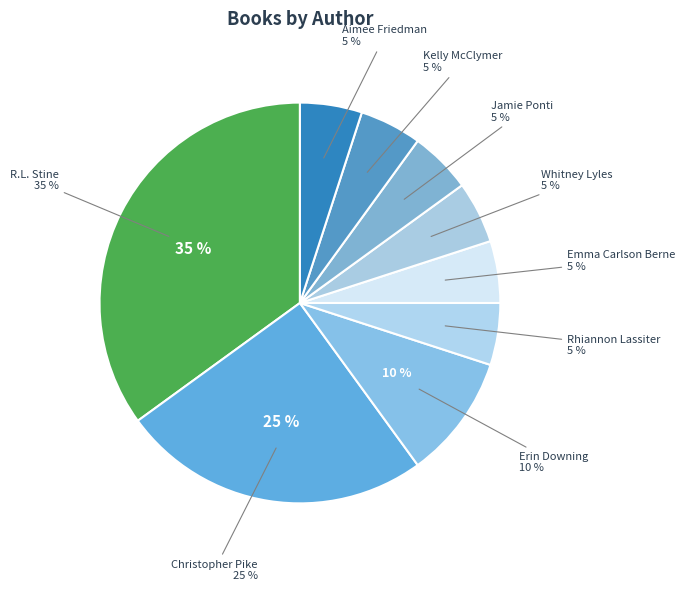

How many slices are in this pie chart?

9